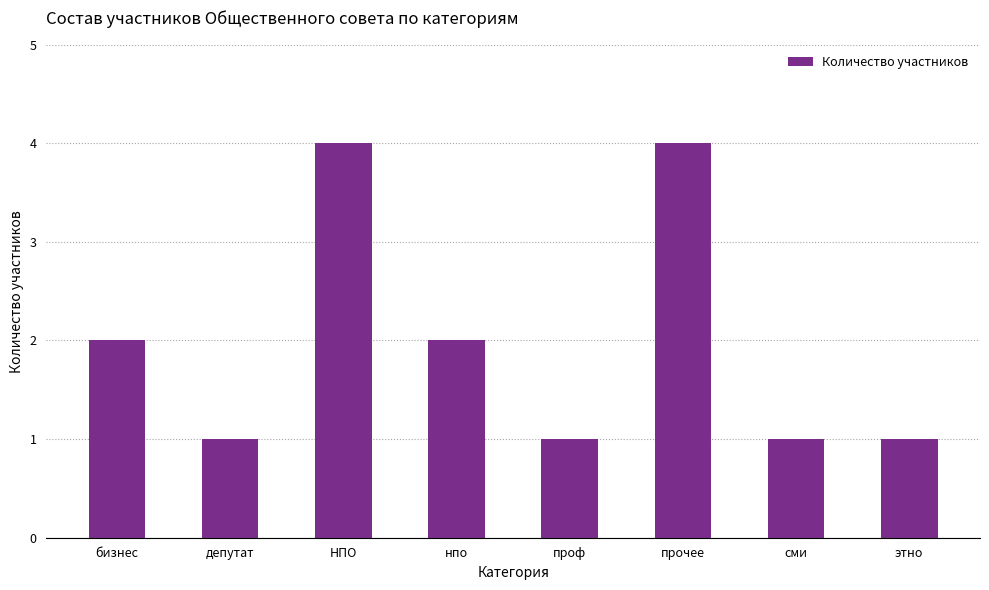

The value at проф is 1. True or false?

True